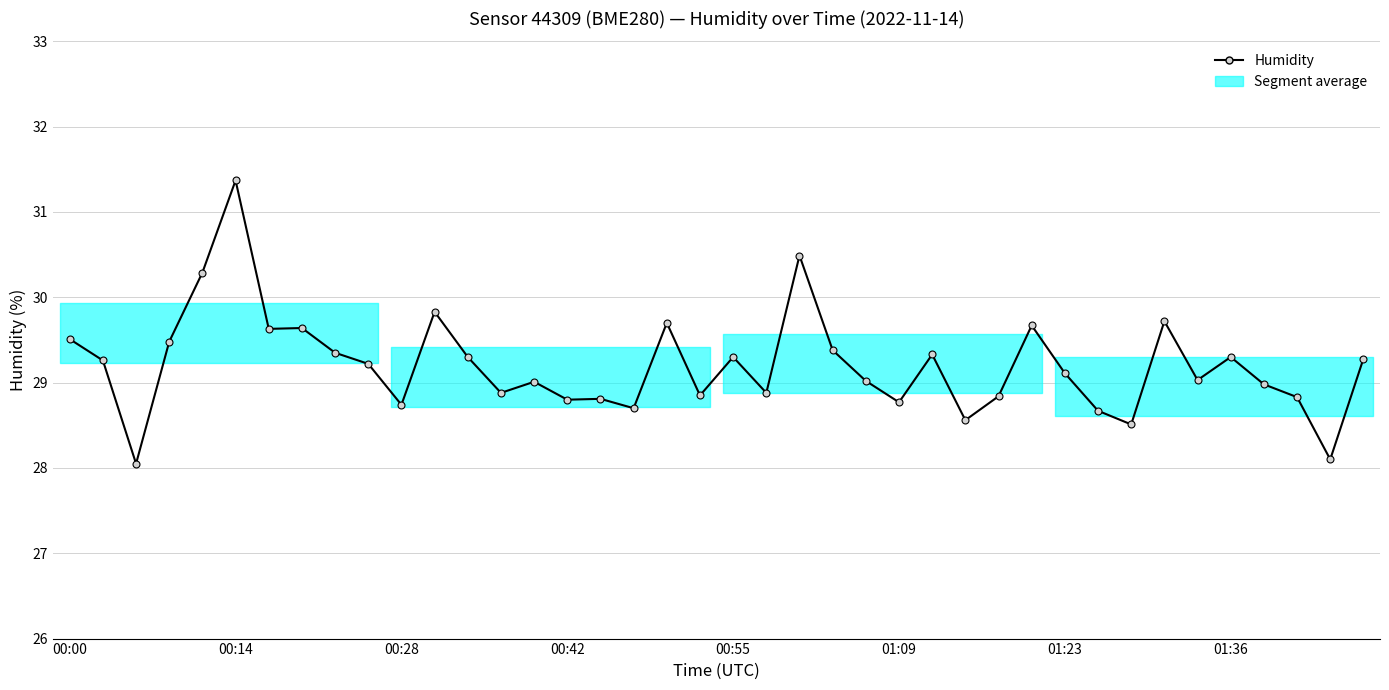

How many values are below 29?

16